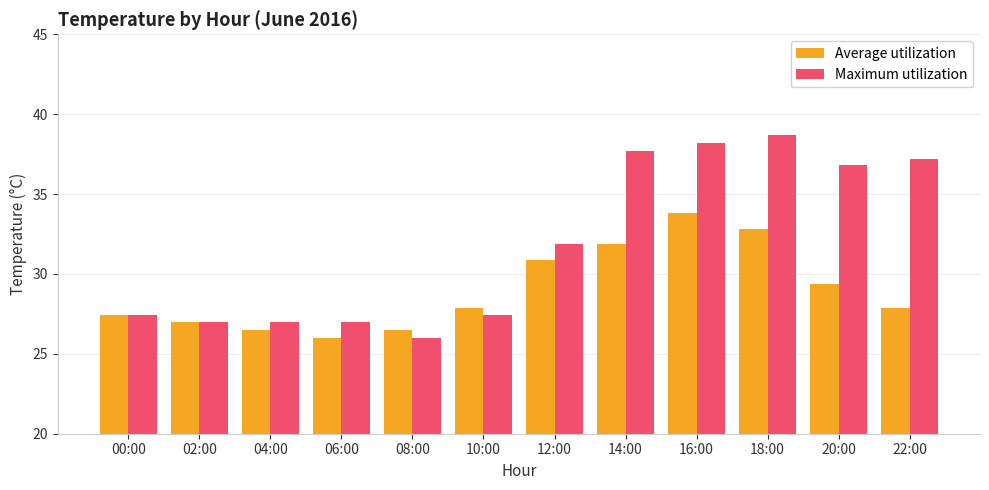

Reading right to left, list all the values displayed in this chart.

Average utilization: 22:00=27.9	20:00=29.4	18:00=32.8	16:00=33.8	14:00=31.9	12:00=30.9	10:00=27.9	08:00=26.5	06:00=26.0	04:00=26.5	02:00=27.0	00:00=27.4
Maximum utilization: 22:00=37.2	20:00=36.8	18:00=38.7	16:00=38.2	14:00=37.7	12:00=31.9	10:00=27.4	08:00=26.0	06:00=27.0	04:00=27.0	02:00=27.0	00:00=27.4